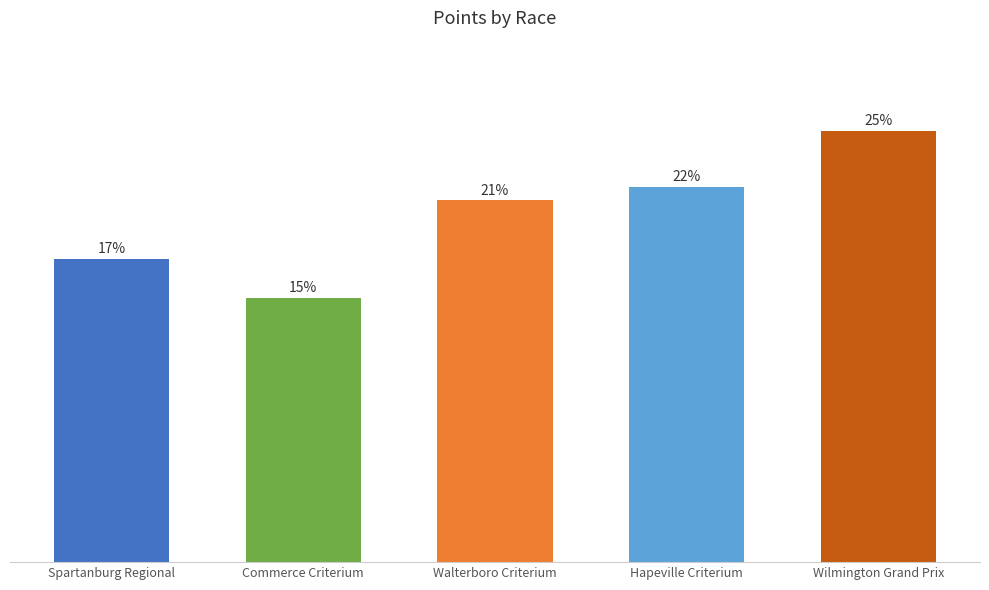

Which label corresponds to the largest value in the chart?

Wilmington Grand Prix